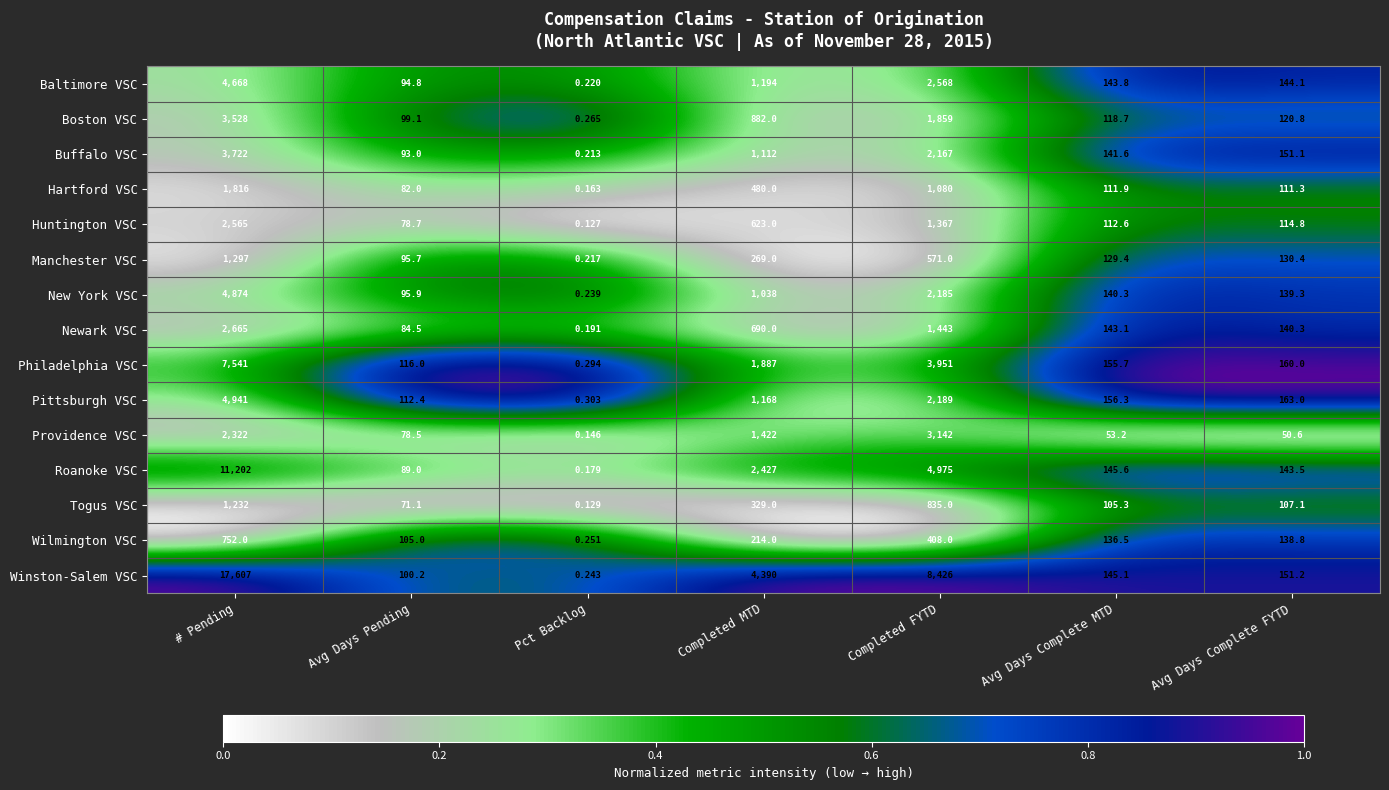

List the labels in order of Providence VSC value, smallest first.

Pct Backlog, Avg Days Complete FYTD, Avg Days Complete MTD, Avg Days Pending, Completed MTD, # Pending, Completed FYTD